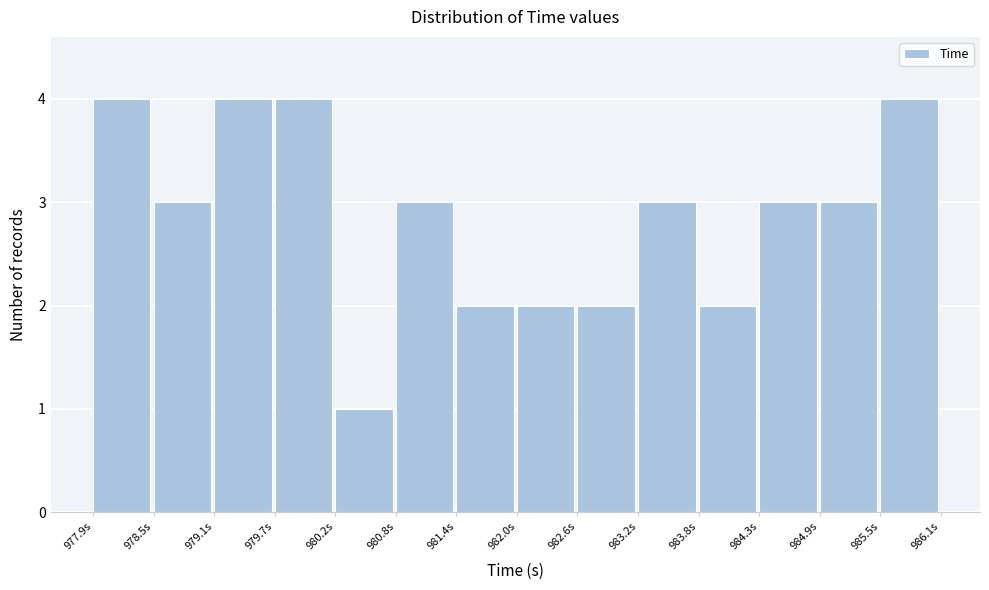

Reading left to right, transcribe this chart: for each bar, give the range it covers on the x-axis and its height. Neither the bar edges nor the heights are printed on the chart, so give them approximately, as read against the axes.

977.9 to 978.5: 4
978.5 to 979.1: 3
979.1 to 979.7: 4
979.7 to 980.2: 4
980.2 to 980.8: 1
980.8 to 981.4: 3
981.4 to 982.0: 2
982.0 to 982.6: 2
982.6 to 983.2: 2
983.2 to 983.8: 3
983.8 to 984.3: 2
984.3 to 984.9: 3
984.9 to 985.5: 3
985.5 to 986.1: 4